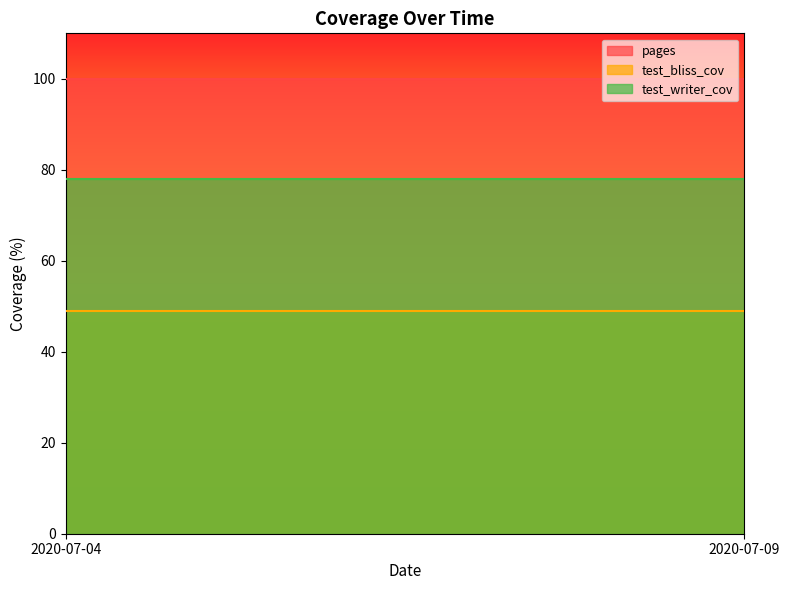

True or false: test_writer_cov has a value of 78 at 2020-07-04.

True